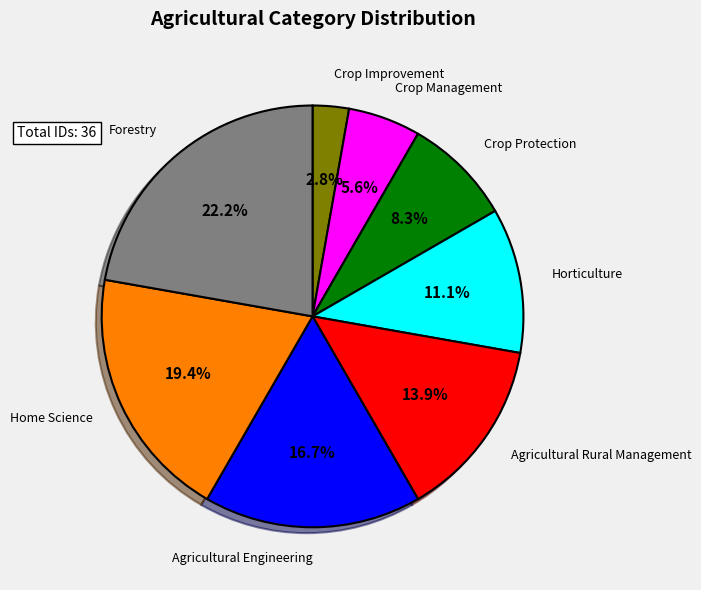

Is there any slice that represents more than half of the pie?

No